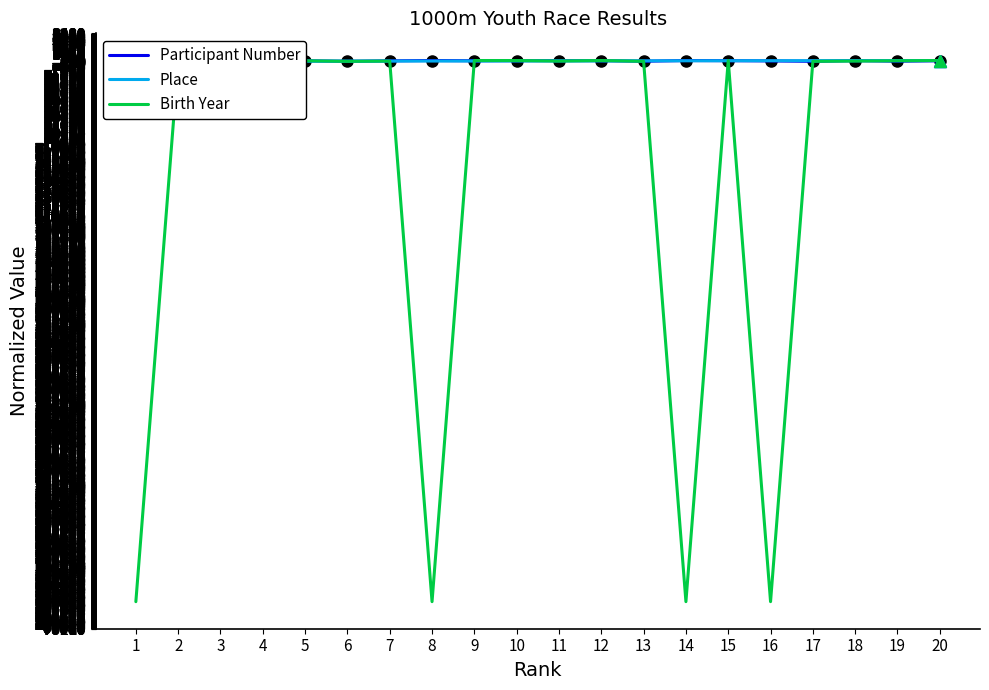

The value of Place at 2 is 2.3. True or false?

False